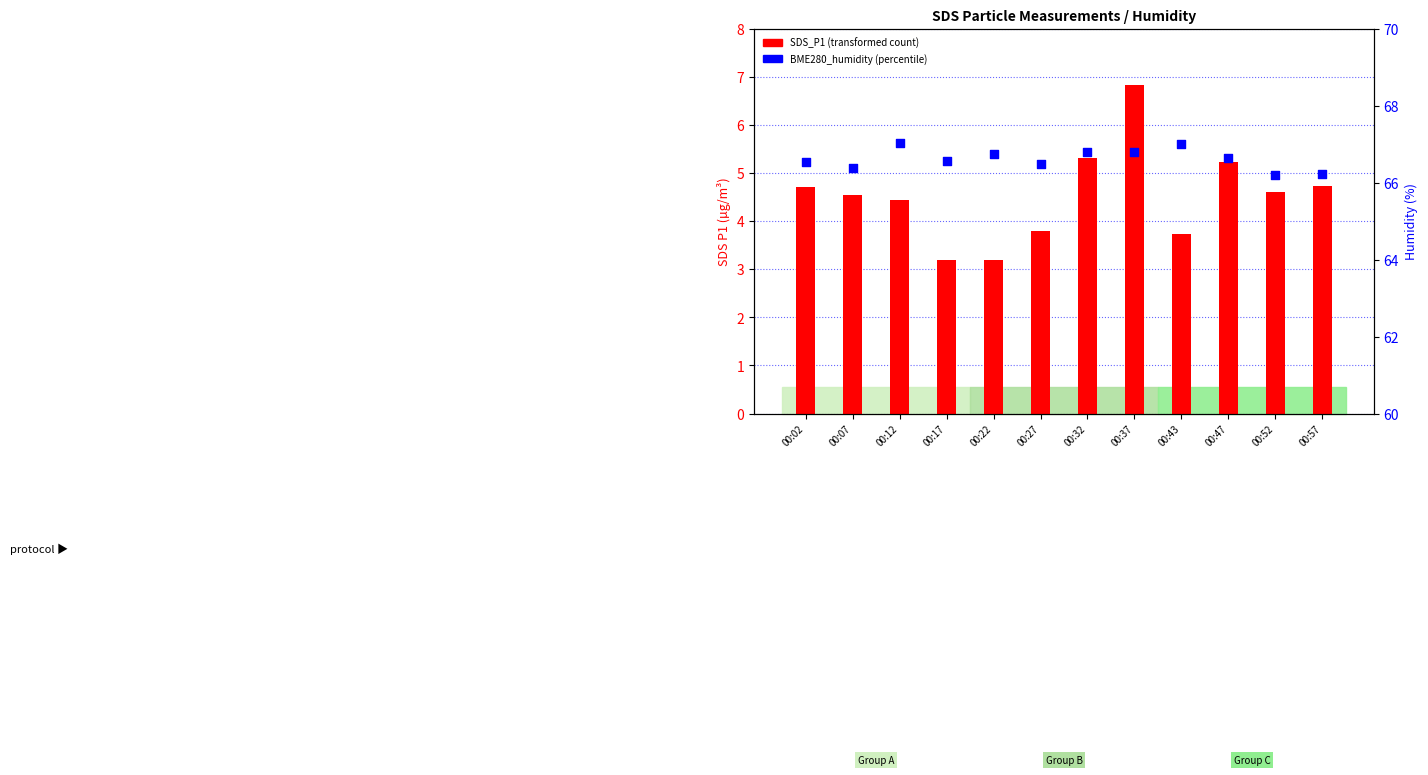

Which series reaches the minimum Y coordinate?

SDS_P1